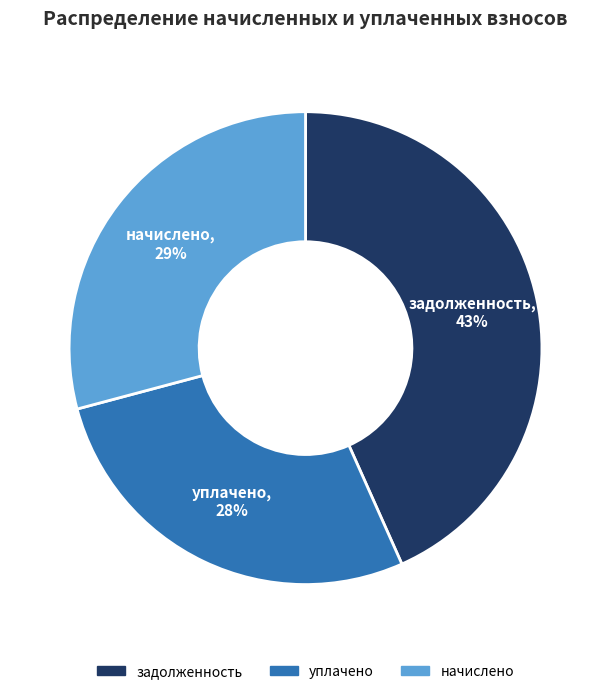

Count the number of slices in the pie.

3